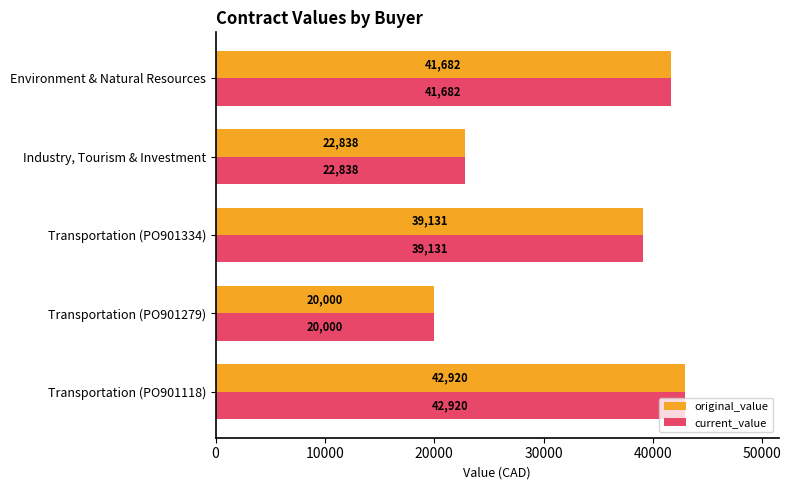

Is the value of original_value at Transportation (PO901334) greater than the value of current_value at Industry, Tourism & Investment?

Yes